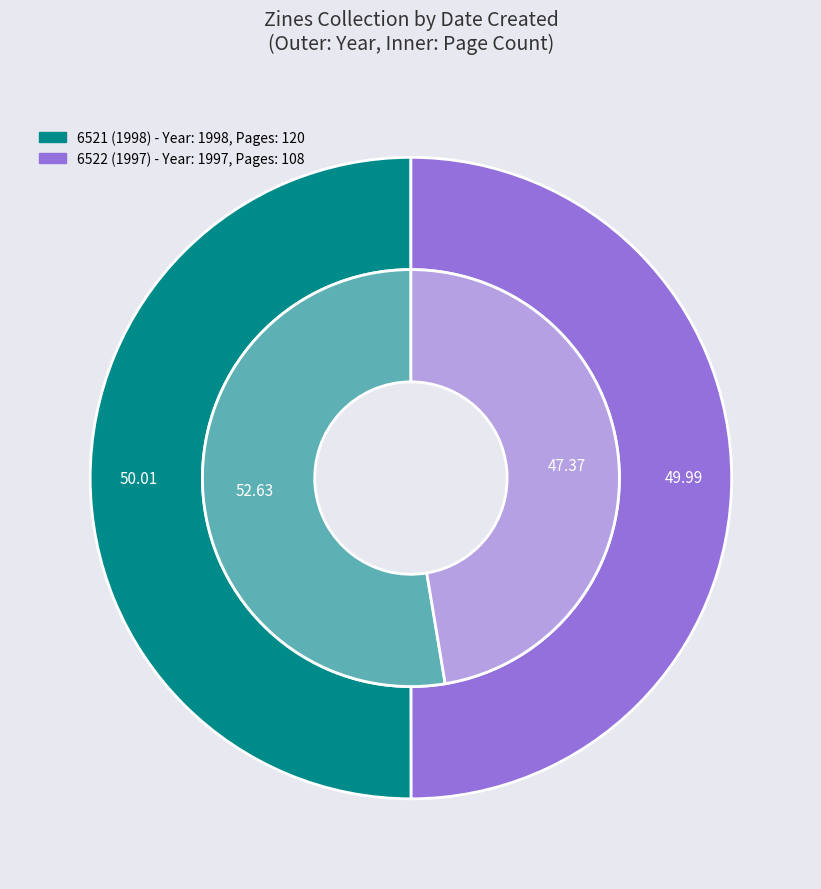

Which slice is the smallest?

6522 (1997)